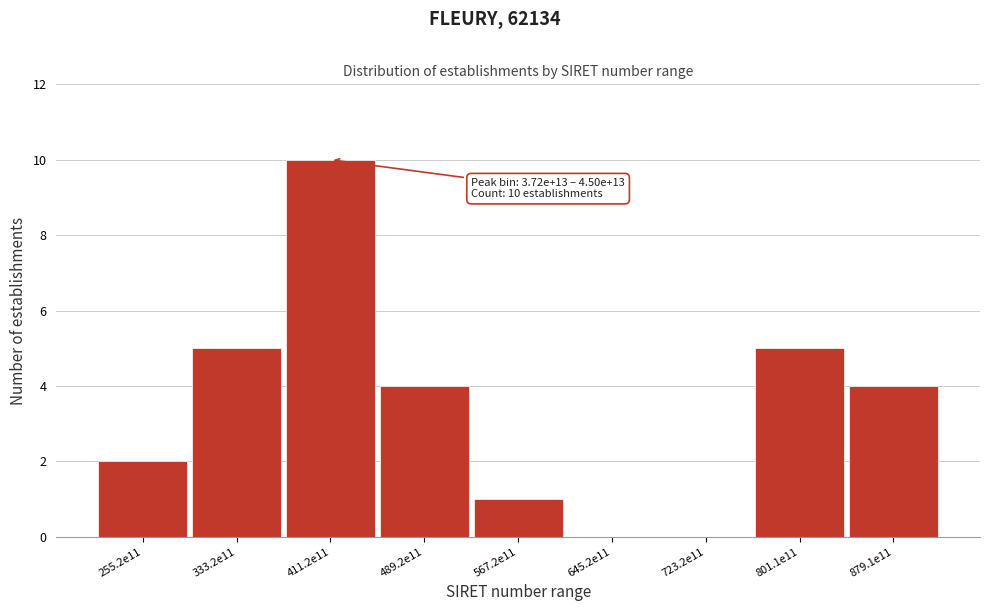

Reading left to right, transcribe all the data shown in this chart.

255.2e11=2	333.2e11=5	411.2e11=10	489.2e11=4	567.2e11=1	645.2e11=0	723.2e11=0	801.1e11=5	879.1e11=4